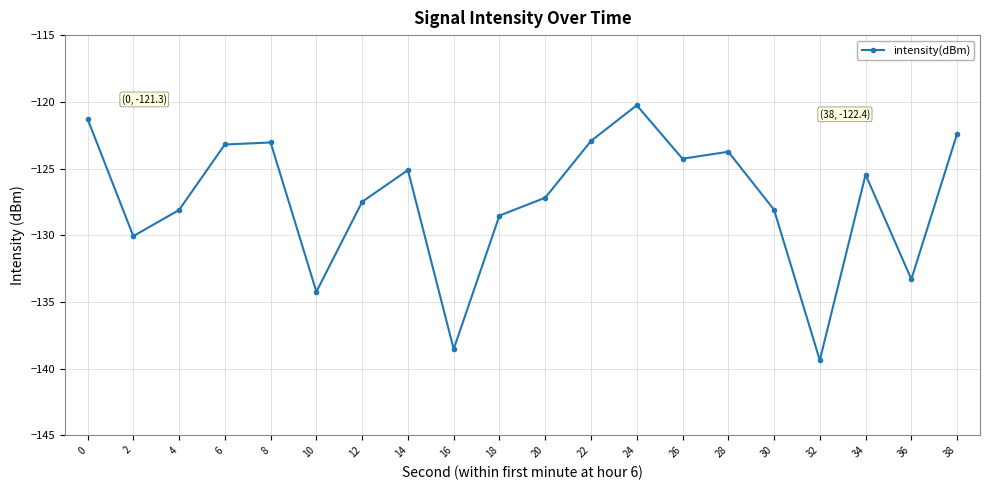

At which label is the value closest to -129?

18